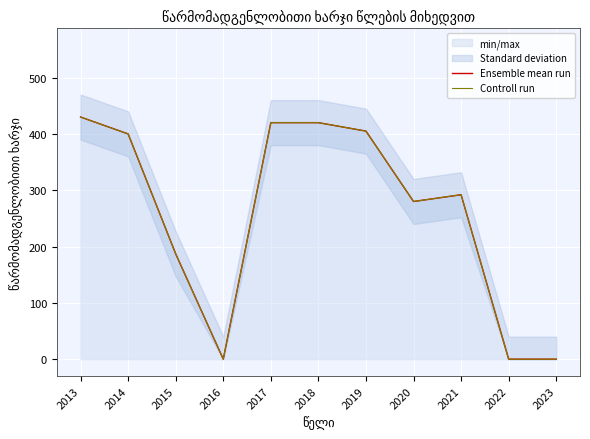

Reading left to right, list all the values displayed in this chart.

Ensemble mean run: 430	400	187	0	420	420	405	280	292	0	0
Controll run: 430	400	187	0	420	420	405	280	292	0	0